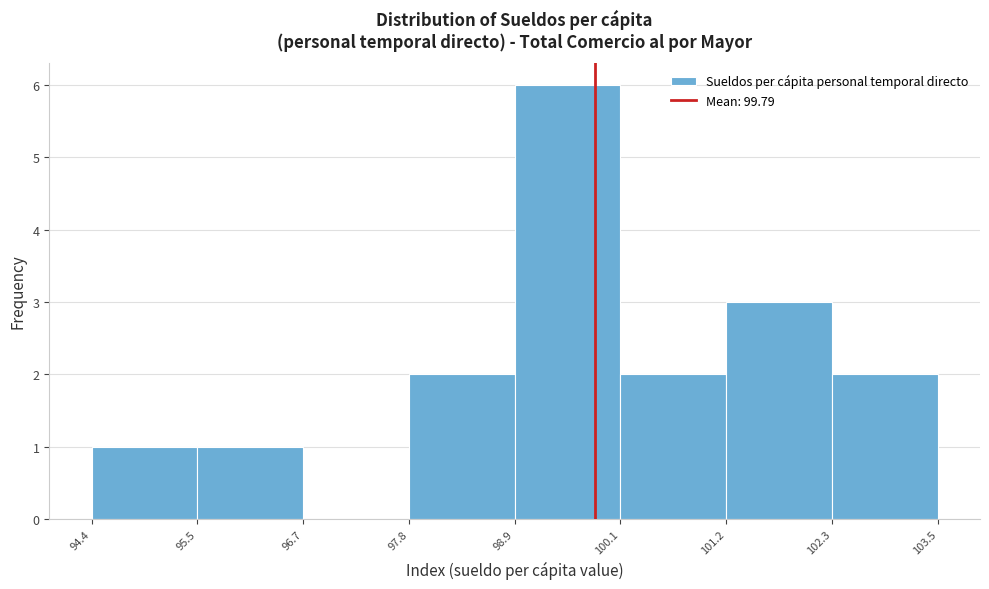

Reading left to right, transcribe this chart: for each bar, give the range it covers on the x-axis and its height. The values are not printed on the chart, so give them approximately, as read against the axis.

94.4 to 95.5: 1
95.5 to 96.7: 1
96.7 to 97.8: 0
97.8 to 98.9: 2
98.9 to 100.1: 6
100.1 to 101.2: 2
101.2 to 102.3: 3
102.3 to 103.5: 2